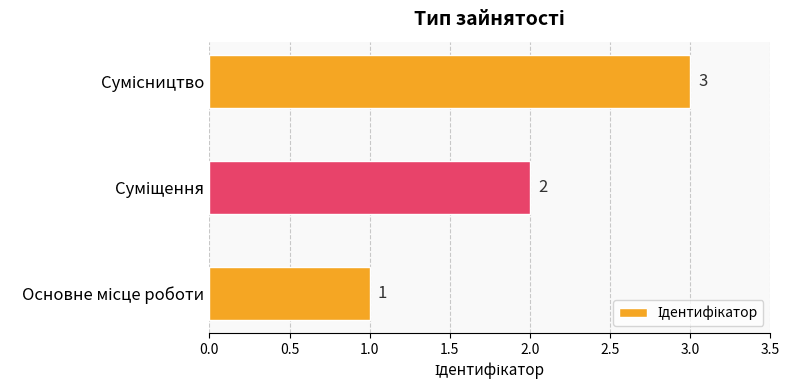

How many values are between 1 and 3?

3